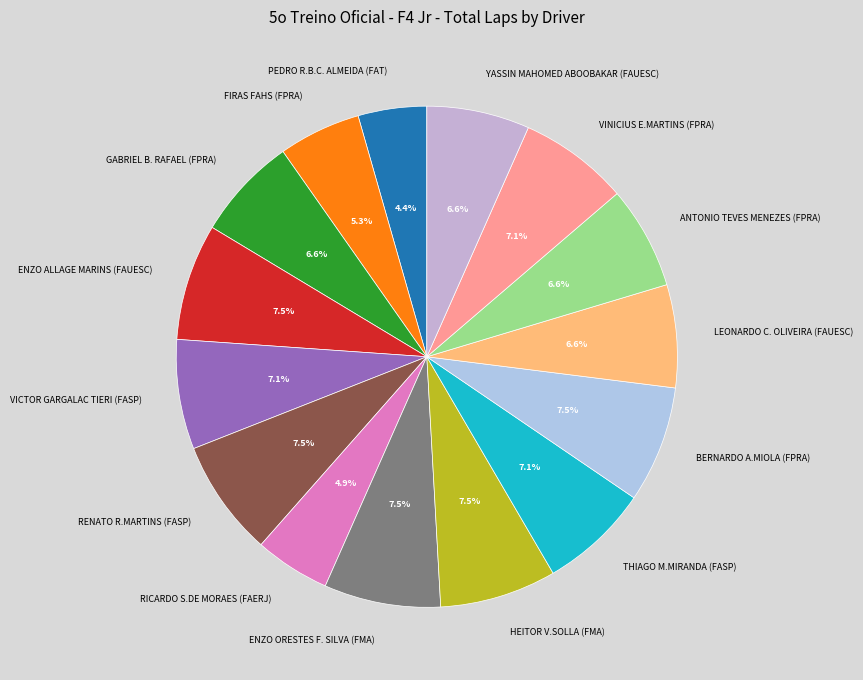

Is there a majority slice in this chart?

No